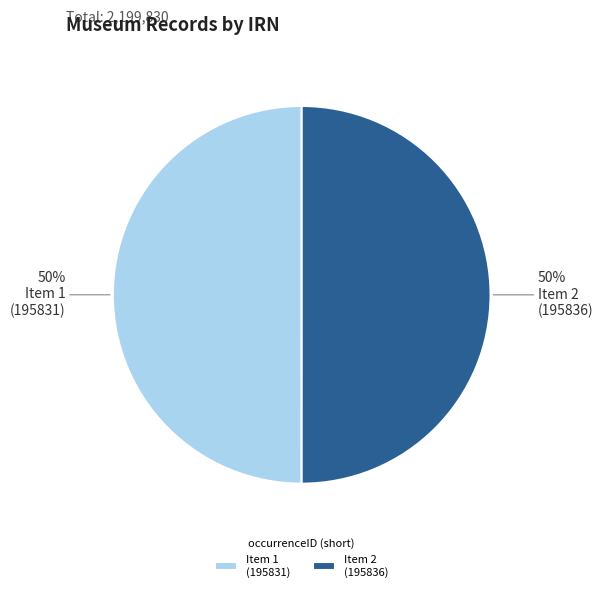

Combined, do Item 1 (195831) and Item 2 (195836) account for over 50%?

Yes